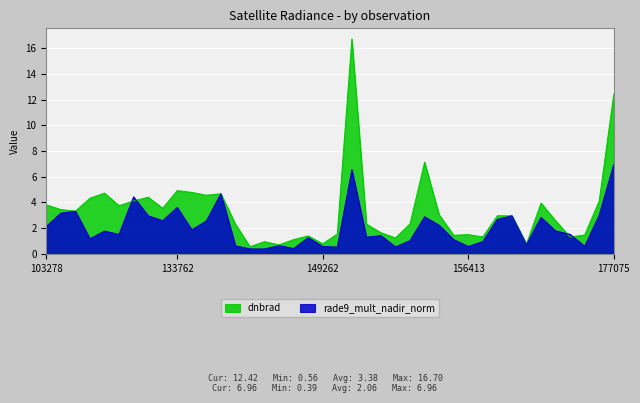

What is the difference between the second highest and second lowest values in the rade9_mult_nadir_norm series?

6.2